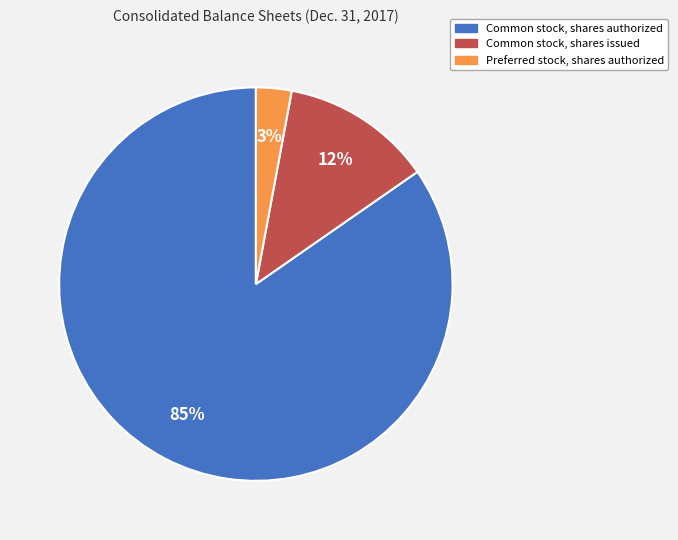

Is there any slice that represents more than half of the pie?

Yes